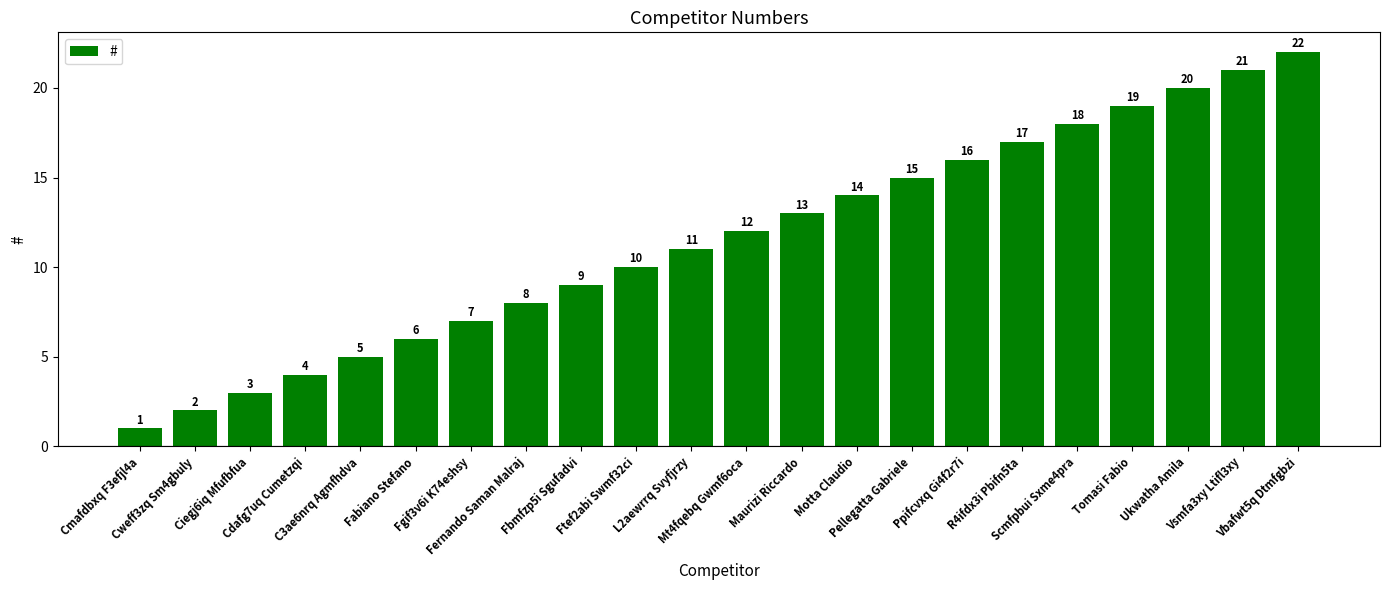

What is the label of the 22nd bar from the left?

Vbafwt5q Dtmfgbzi